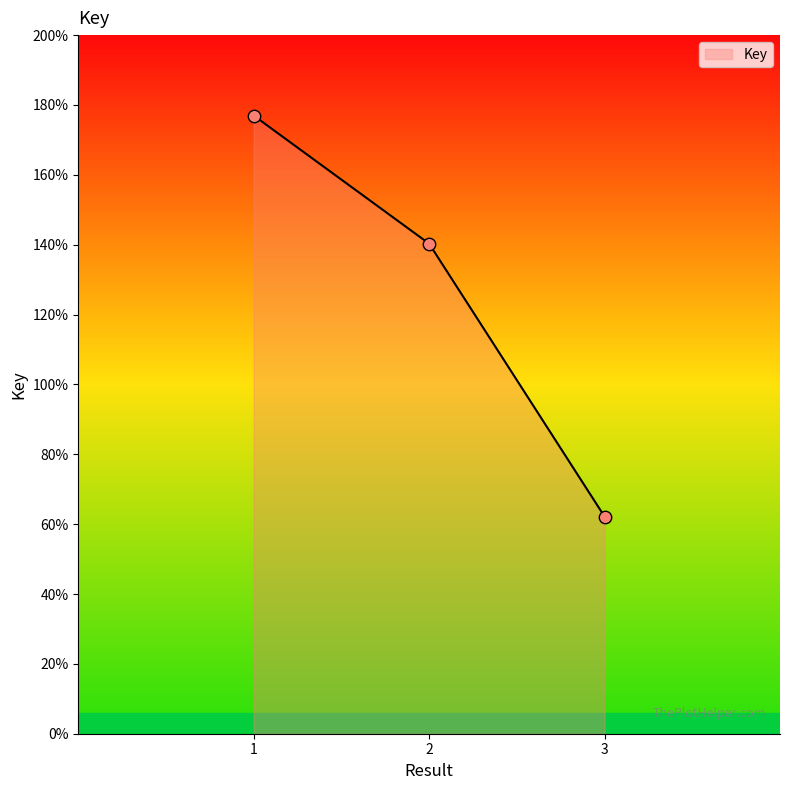

Between 1 and 2, which is larger?

1